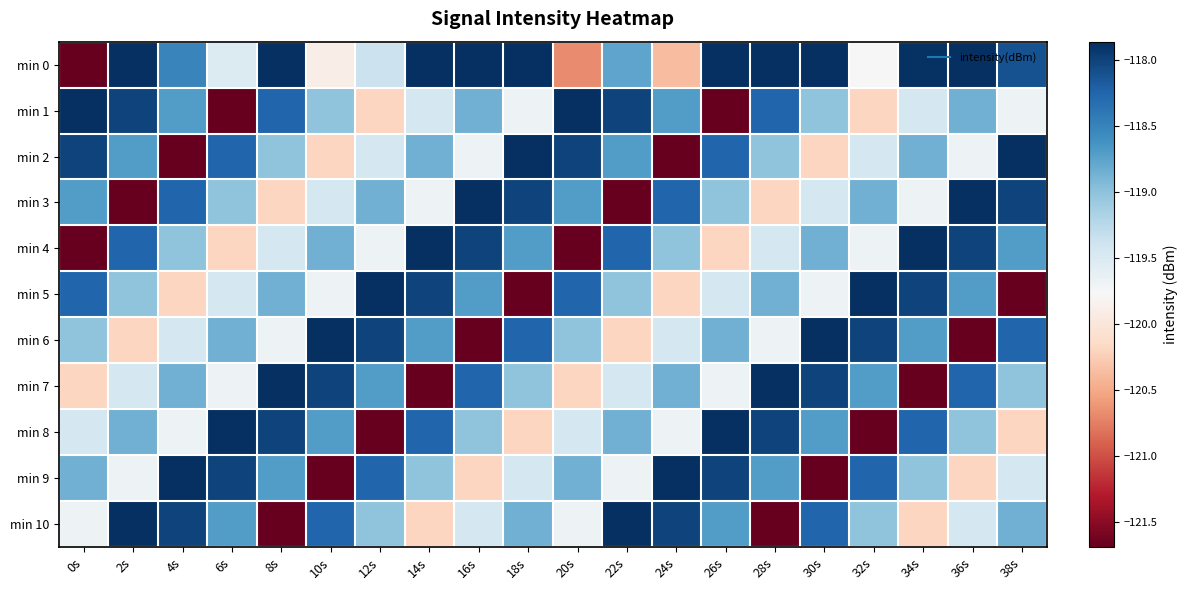

What is the maximum value shown in the chart?

-114.7